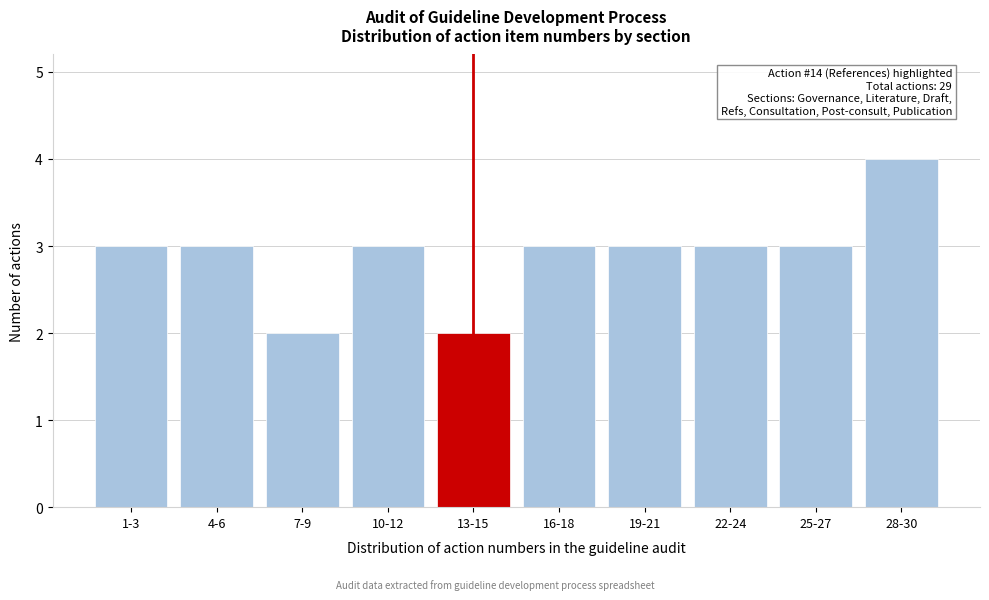

Reading right to left, transcribe all the data shown in this chart.

4	3	3	3	3	2	3	2	3	3